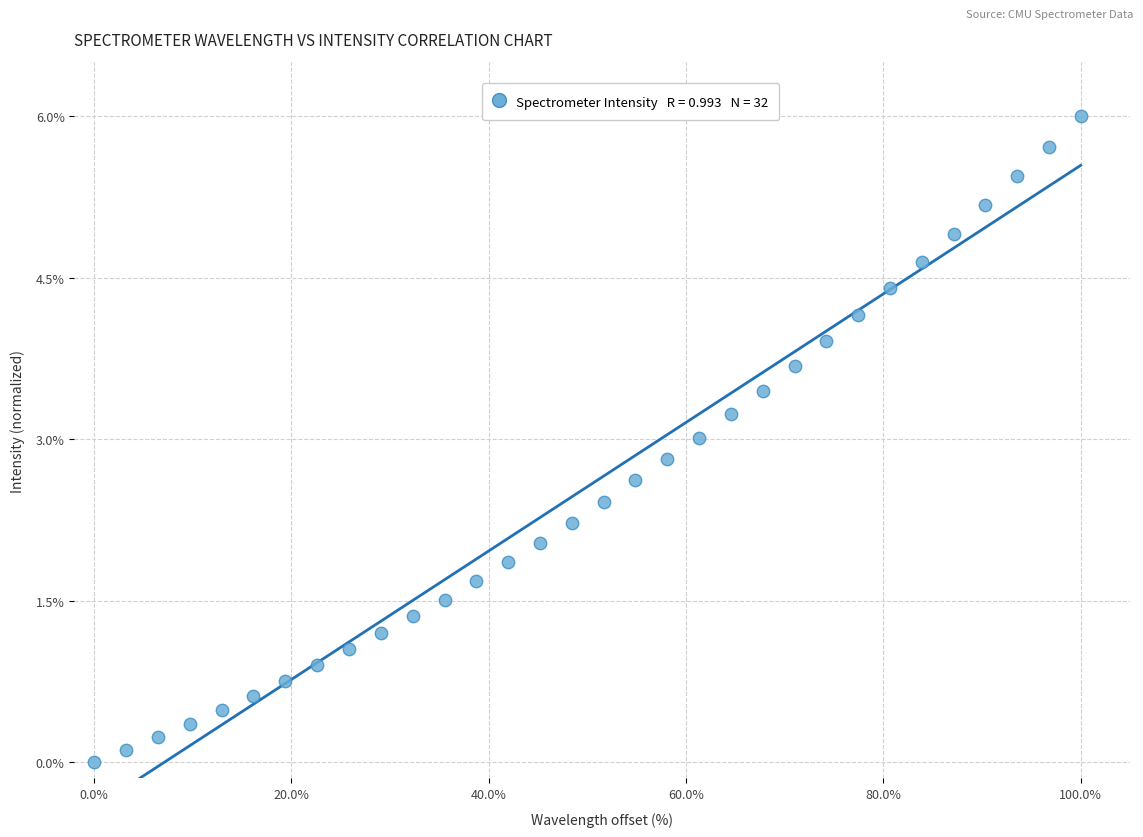

What is the range of X values (max minus min)?

100.0